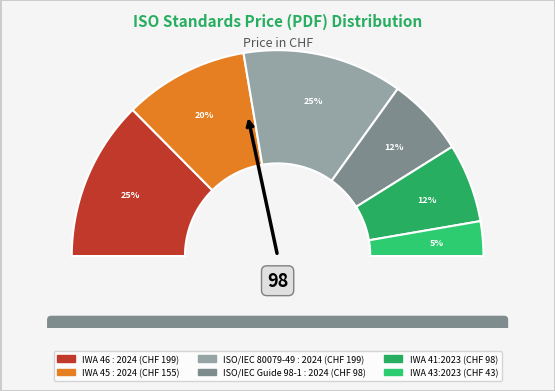

Is it true that ISO/IEC 80079-49 : 2024 is 25% of the pie?

True